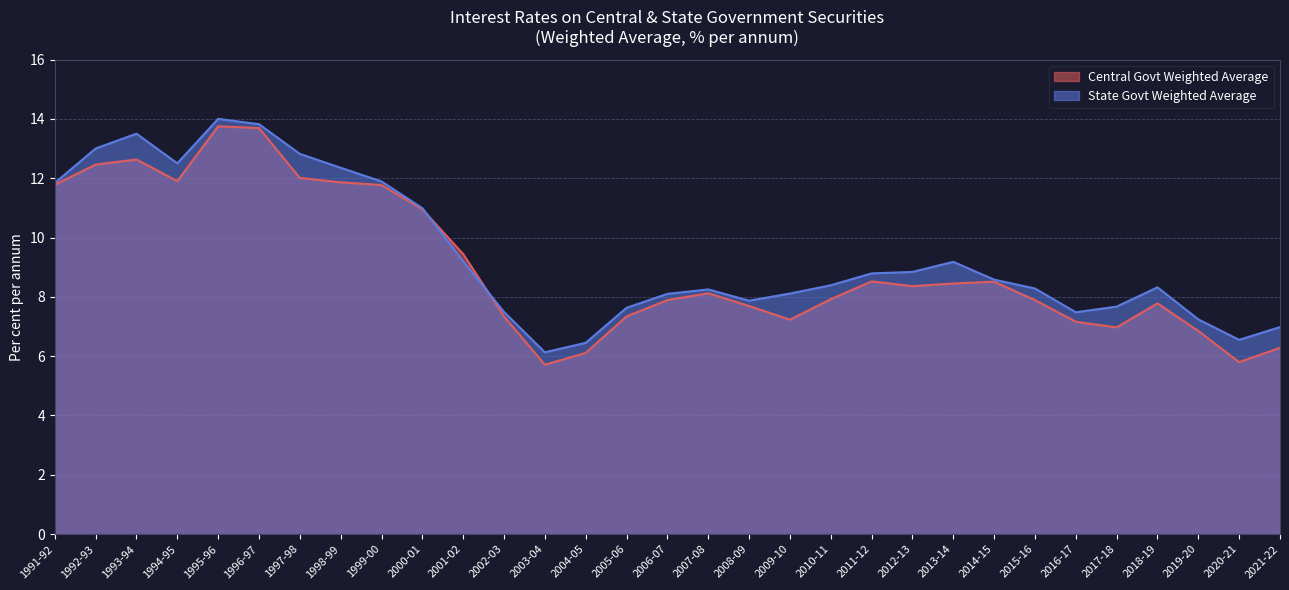

How many intersections are there between State Govt Weighted Average and Central Govt Weighted Average?

2